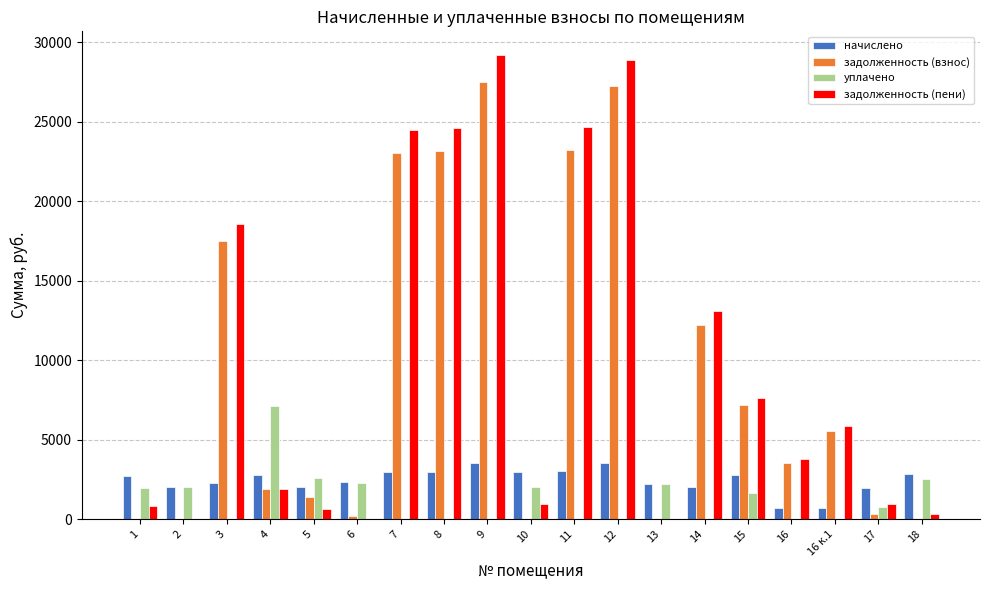

The value of начислено at 14 is 2046.3. True or false?

True